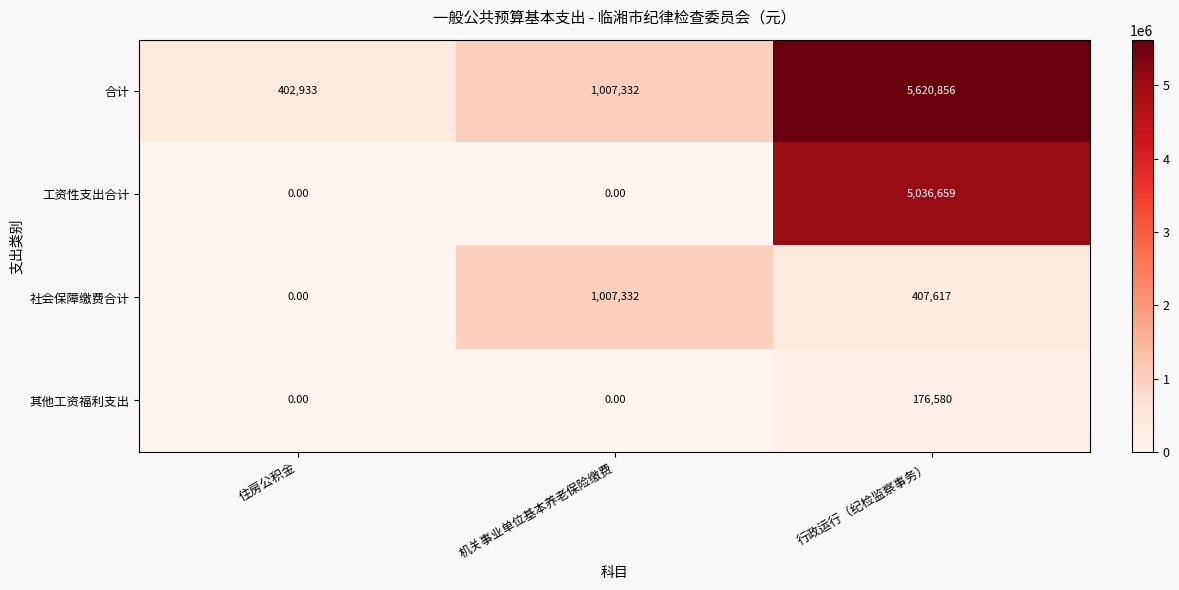

What is the difference between the maximum and minimum values in the 工资性支出合计 series?

5036659